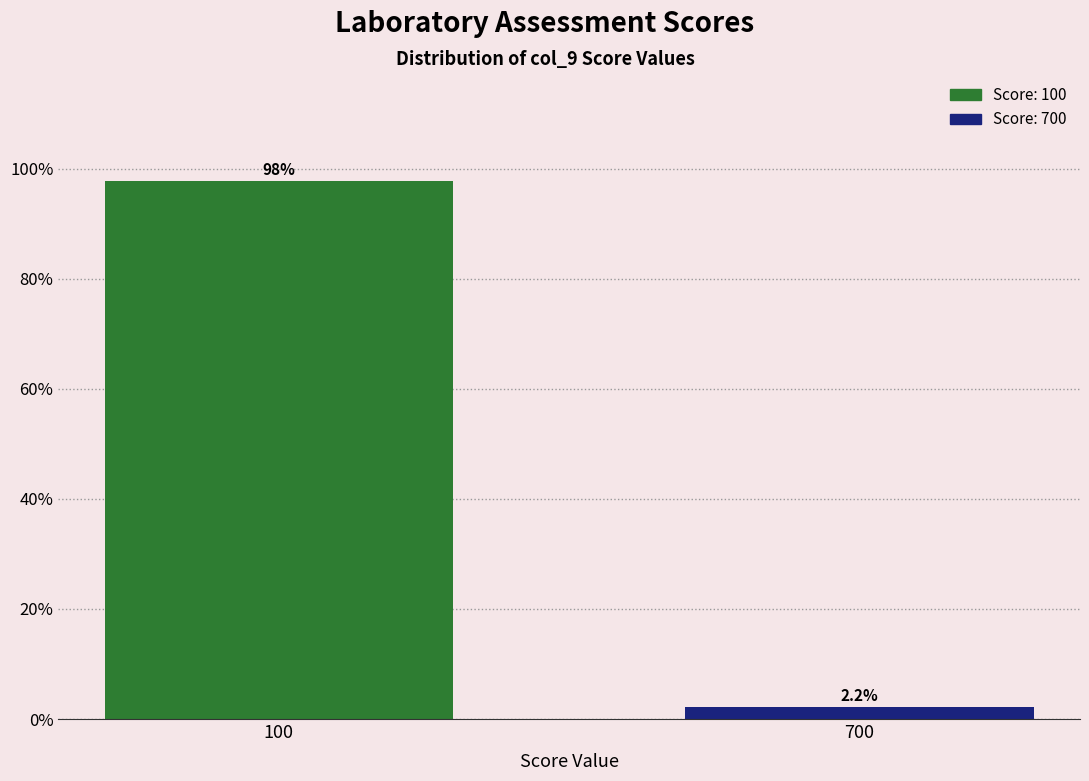

Reading left to right, extract all data points from this chart.

100=97.8	700=2.2